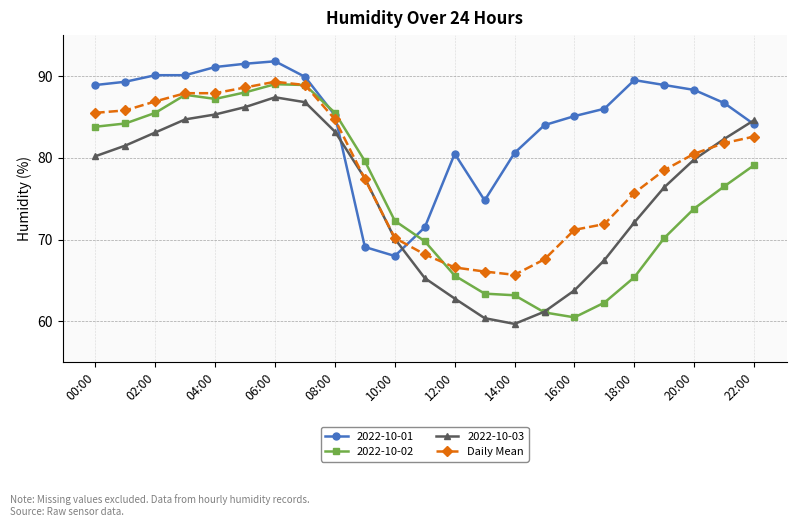

What is the highest value of the 2022-10-03 series?

87.4